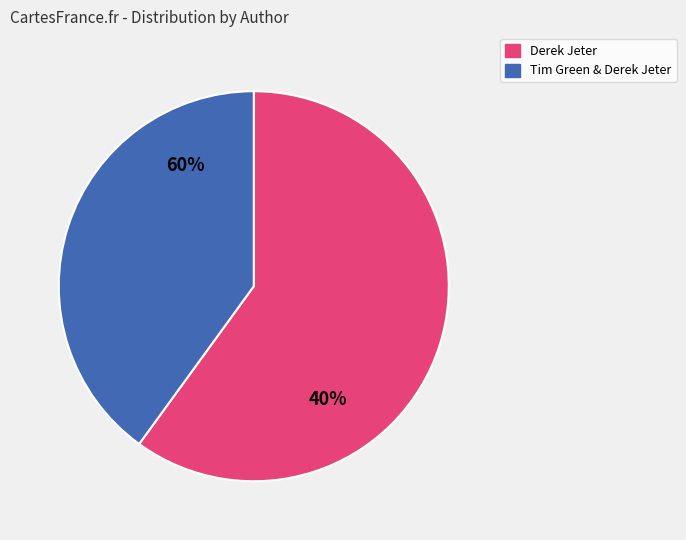

To the nearest percent, what percentage of the pie is Derek Jeter (554865214)?

60%